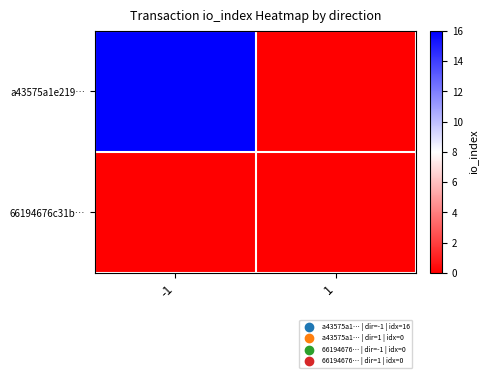

What is the difference between the highest and lowest values at -1?

16